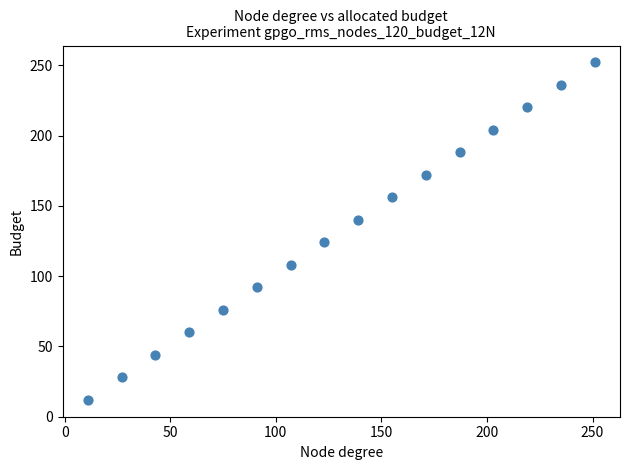

What is the range of X values (max minus min)?

240